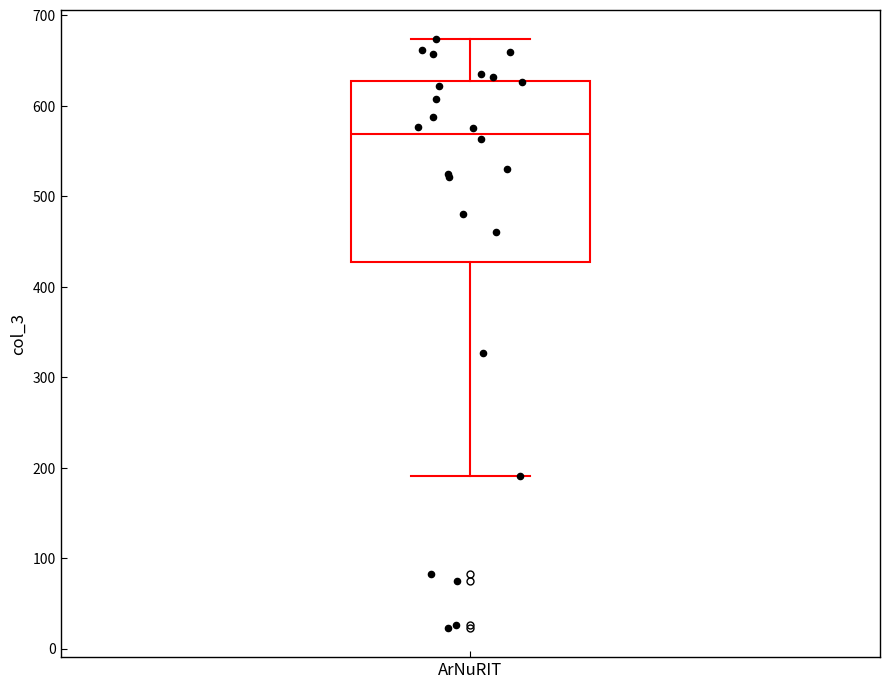

Read this box plot against the y-axis: the position of the median line, the range covered by the box, and the ends of both whiskers. The values are not printed on the chart, so give them approximately, as read against the axis.

median 570, box 430 to 630, whiskers 190 to 670